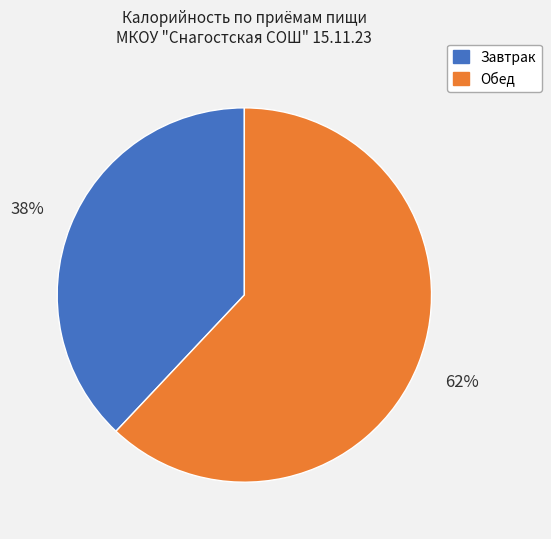

Approximately how many times larger is the value at Обед compared to Завтрак?

1.6